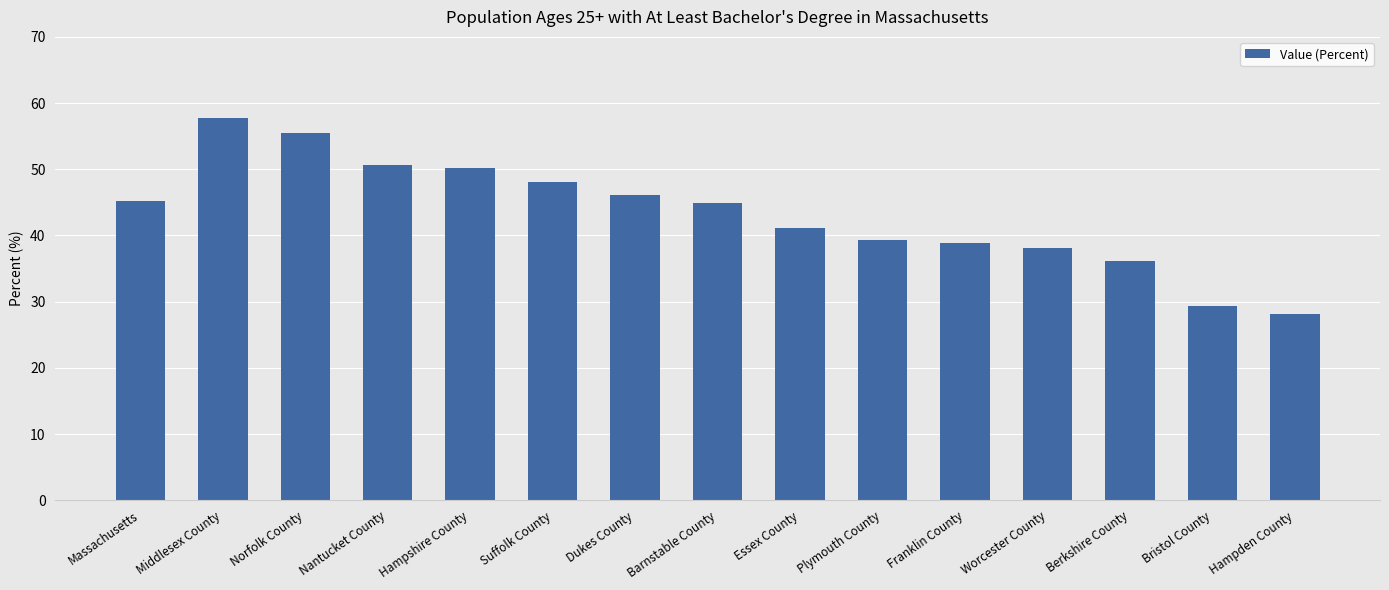

What is the sum of the values at Norfolk County and Massachusetts?

100.7